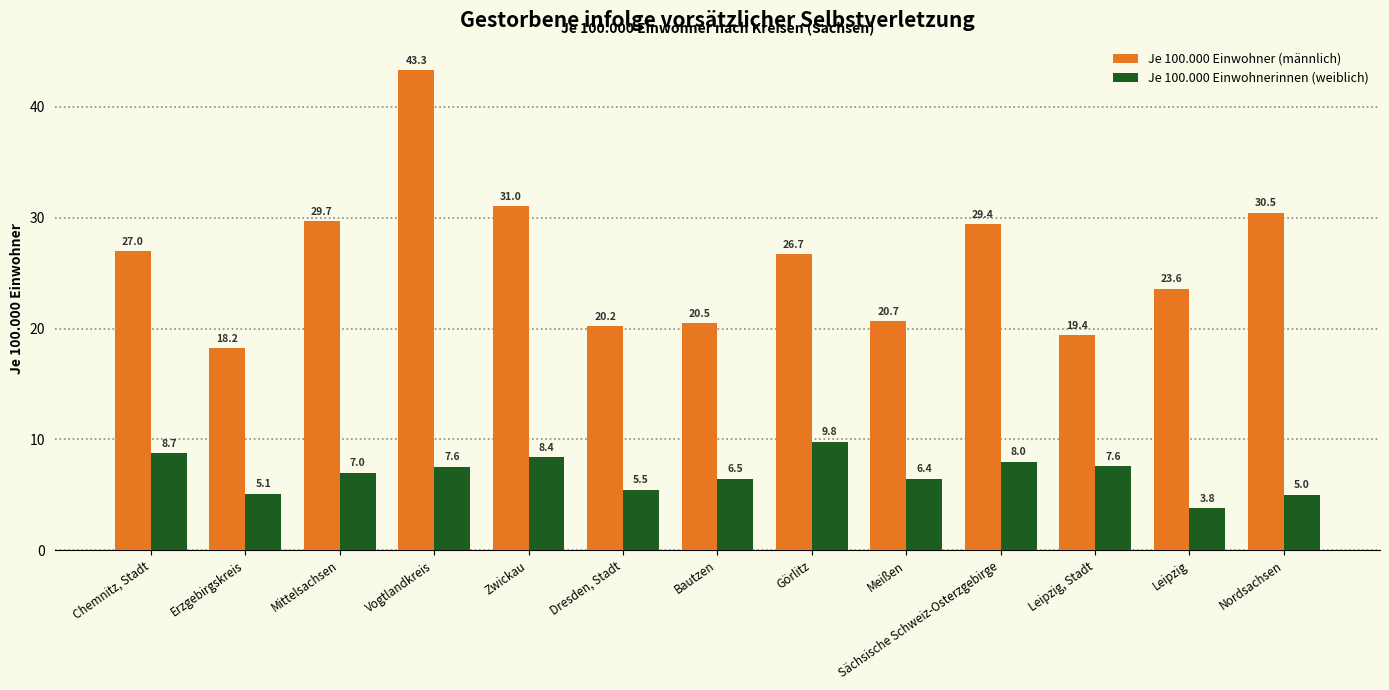

Reading right to left, extract all data points from this chart.

Je 100.000 Einwohner (männlich): 30.5	23.6	19.4	29.4	20.7	26.7	20.5	20.2	31.0	43.3	29.7	18.2	27.0
Je 100.000 Einwohnerinnen (weiblich): 5.0	3.8	7.6	8.0	6.4	9.8	6.5	5.5	8.4	7.6	7.0	5.1	8.7